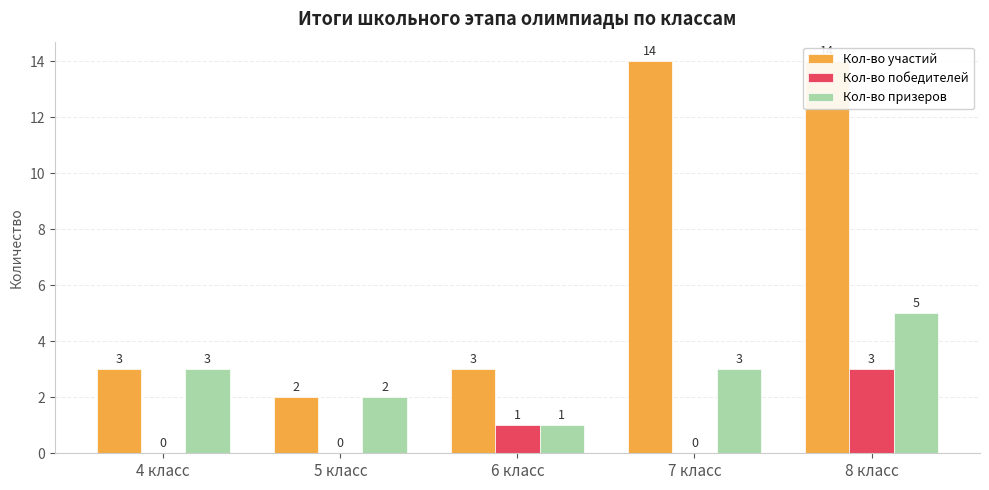

Read the Кол-во участий value at 7 класс.

14